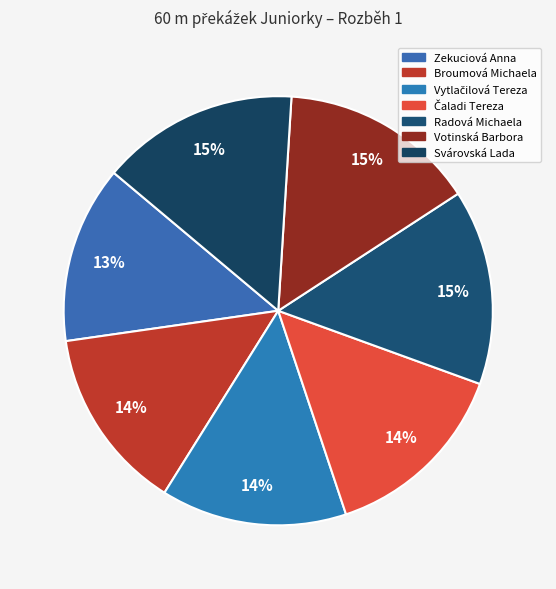

Count the number of slices in the pie.

7